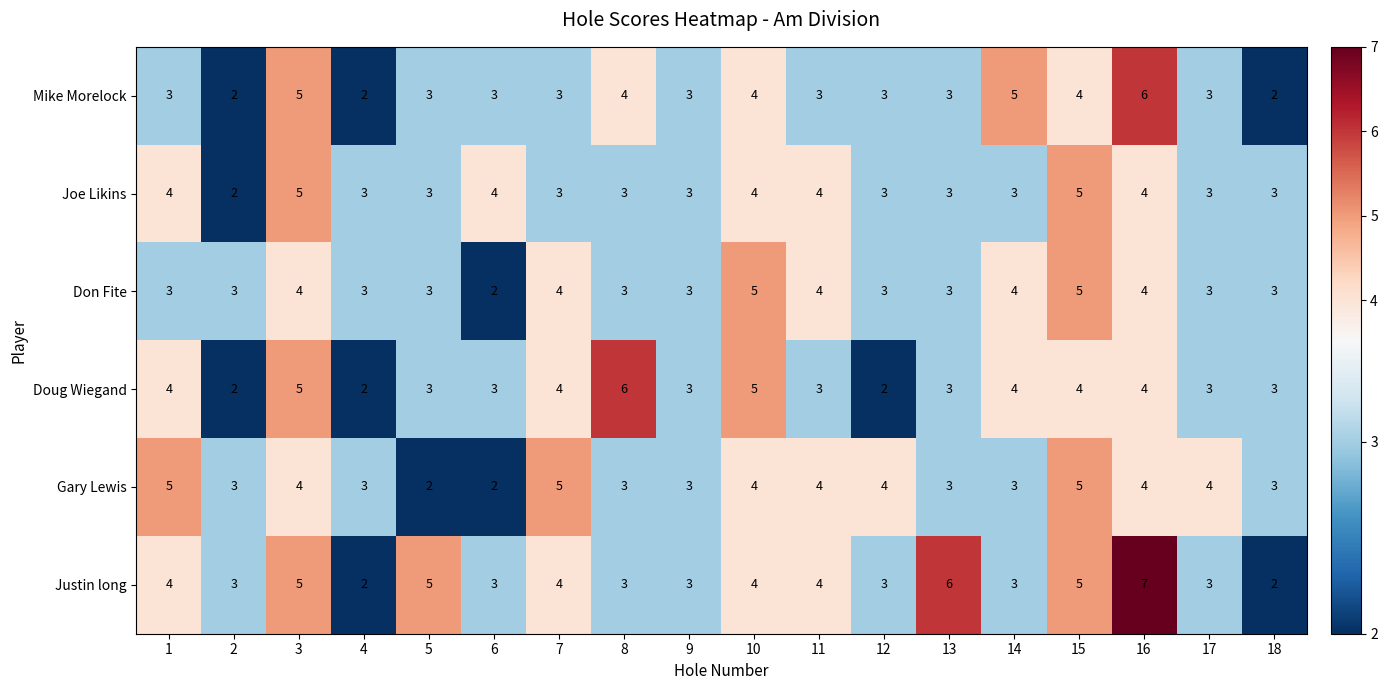

What is the difference between the second highest and minimum values in the Mike Morelock series?

3